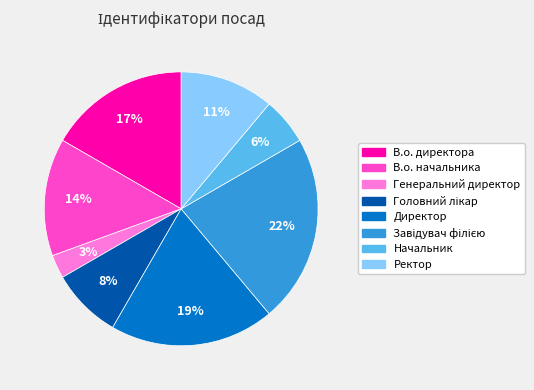

Is there a majority slice in this chart?

No